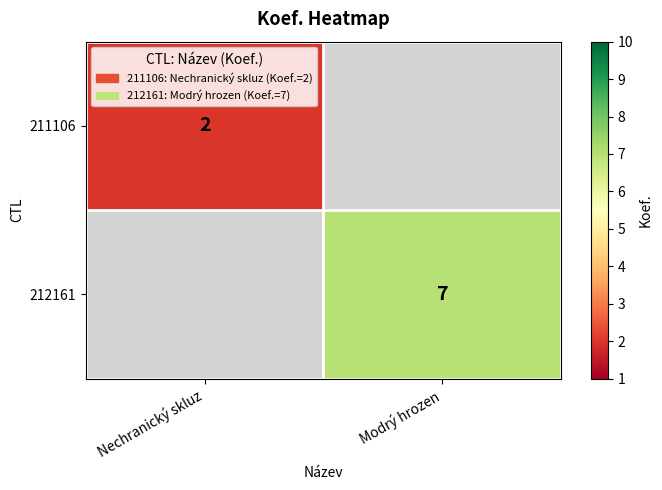

True or false: 212161 has a value of 7 at Modrý hrozen.

True